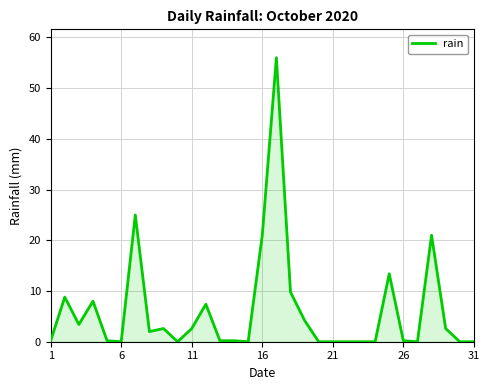

What is the greatest value displayed?

56.0